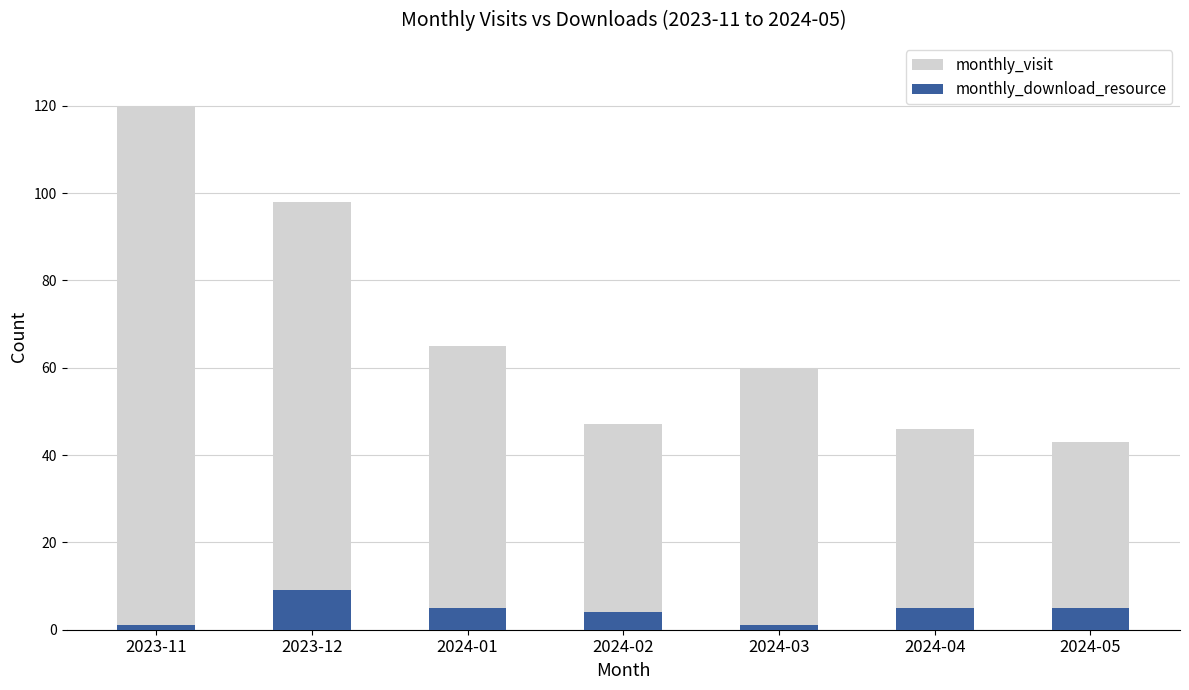

The value of monthly_download_resource at 2023-12 is 9. True or false?

True